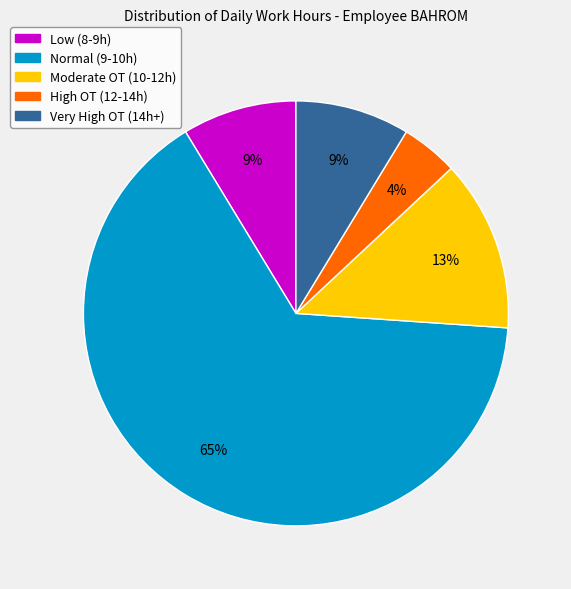

To the nearest percent, what is the difference between the largest and smallest slice percentages?

61%